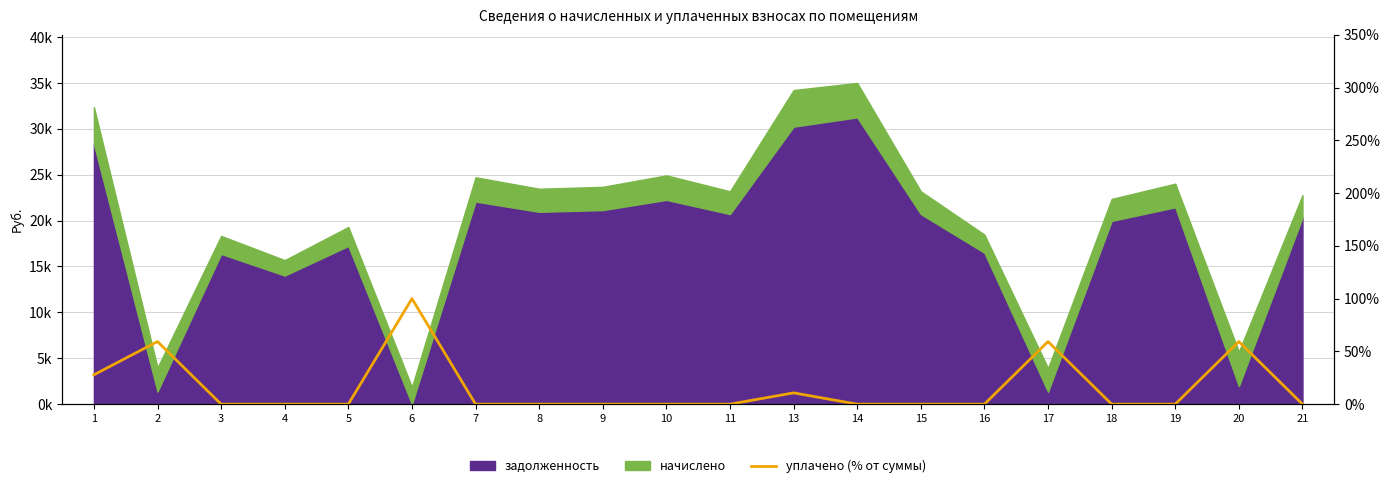

How many values are between 0 and 1?

20